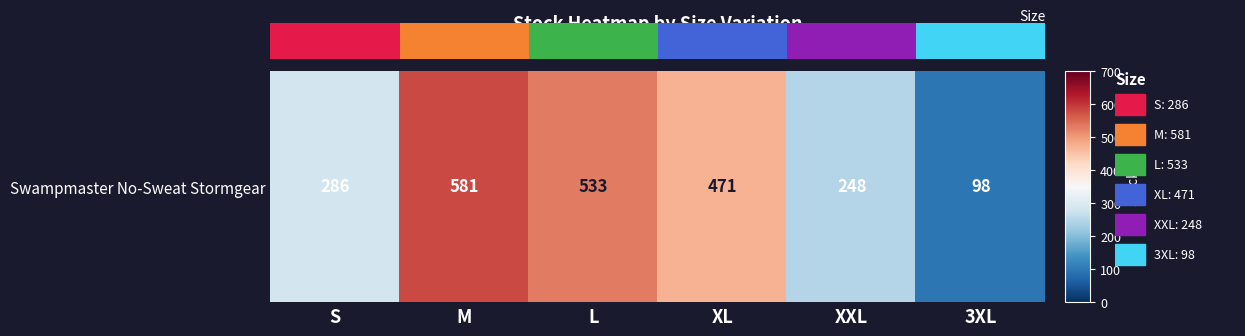

The value at XL is 471. True or false?

True